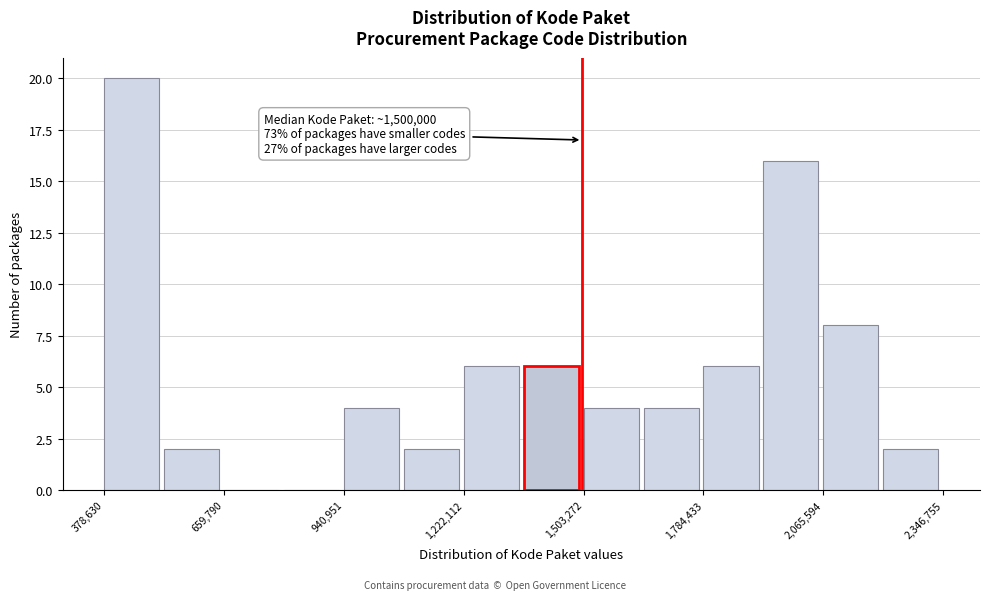

Around what value on the x-axis is the tallest bar? Give the approximate position of its centre, as read against the axis.

450000